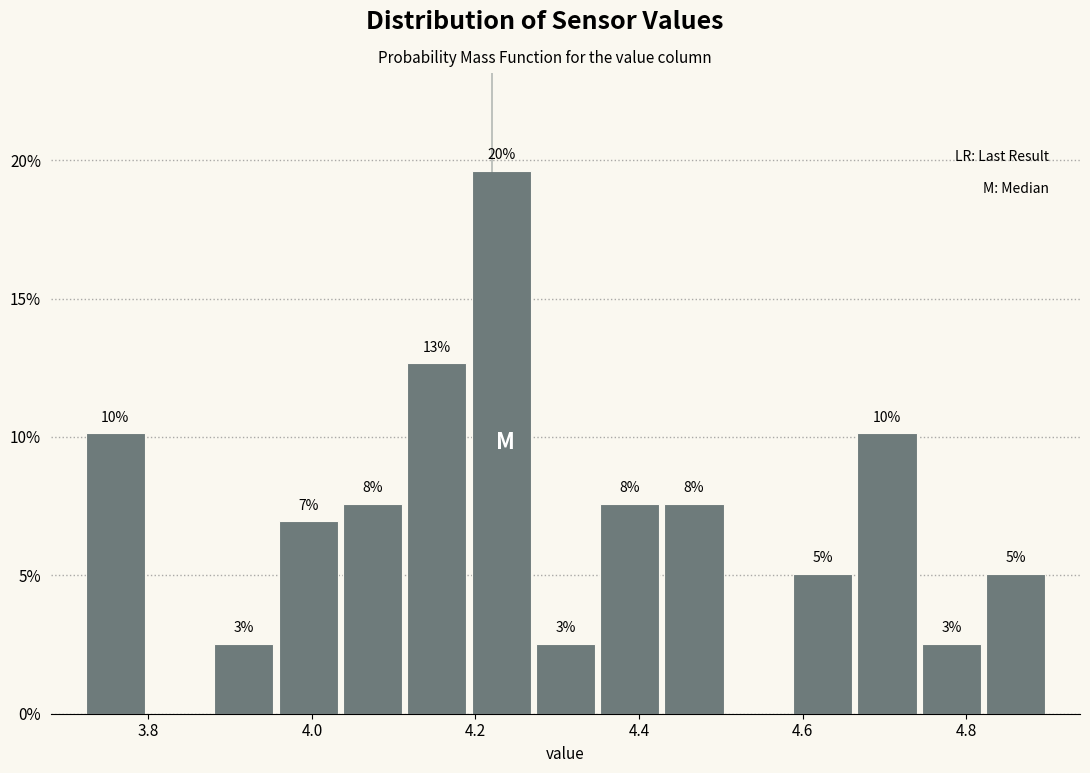

Read against the x-axis, roughly where is the centre of the tallest bar?

4.24